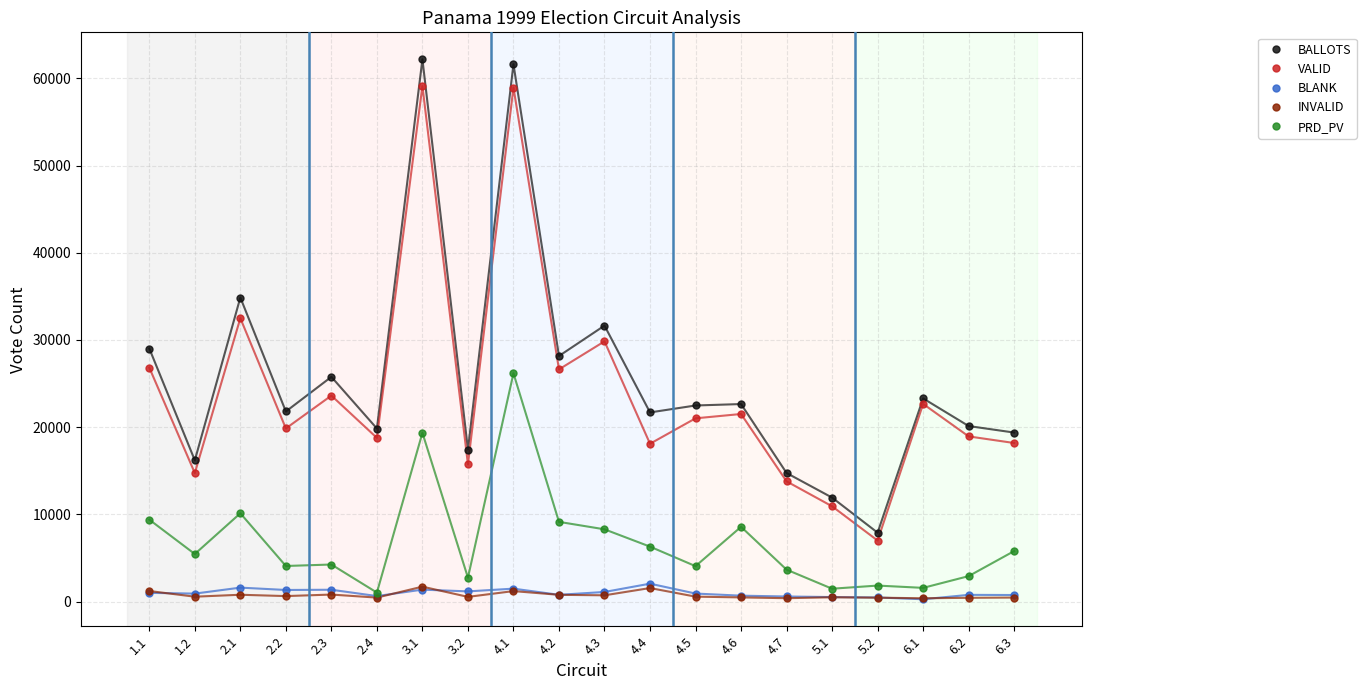

Which series has the largest total across all categories?

BALLOTS